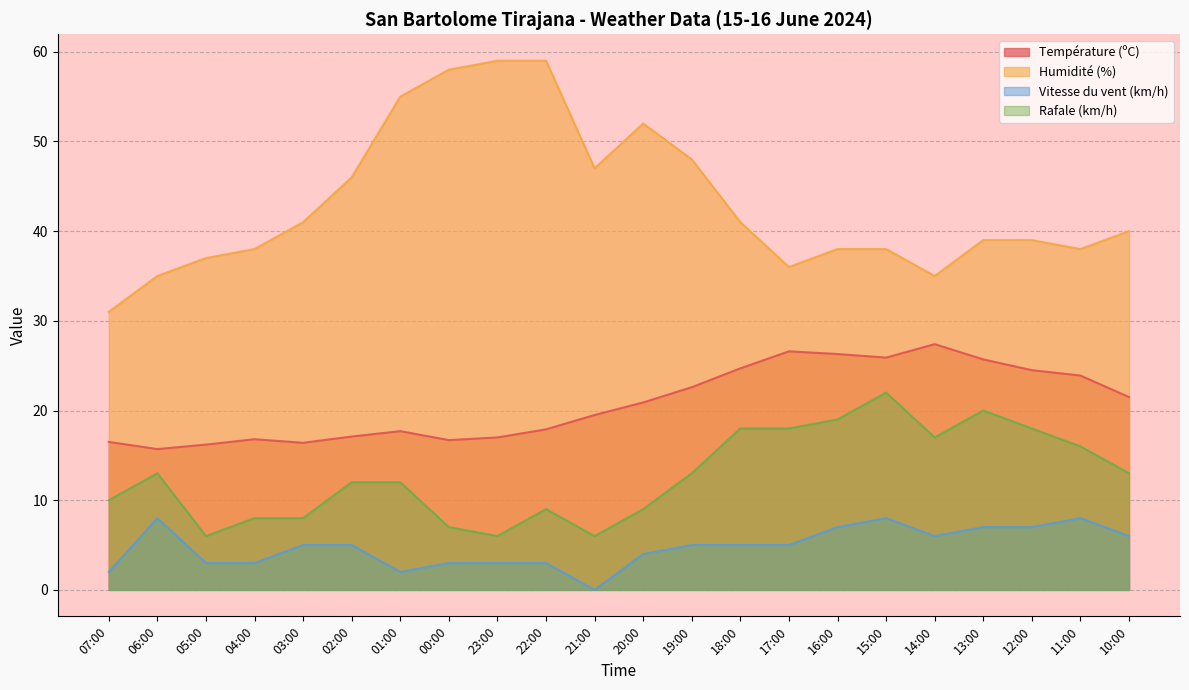

Does the chart have visible grid lines?

Yes